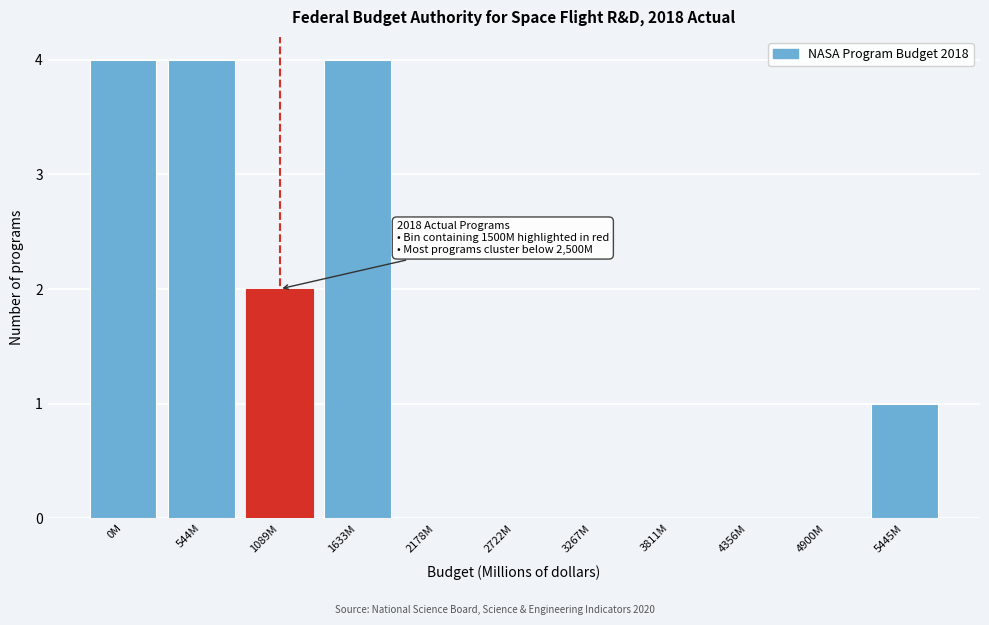

Reading right to left, transcribe all the data shown in this chart.

5445M=1	4900M=0	4356M=0	3811M=0	3267M=0	2722M=0	2178M=0	1633M=4	1089M=2	544M=4	0M=4